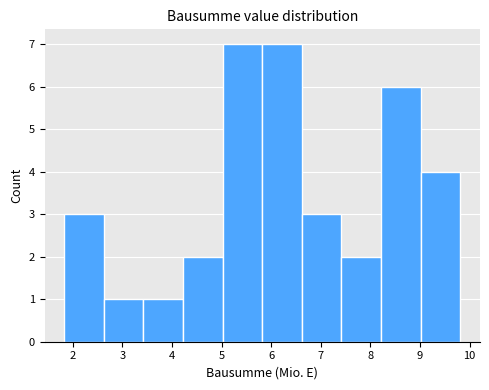

What is the height of the bar covering 5.8 to 6.6 on the x-axis? Neither the bar edges nor the heights are printed on the chart, so give them approximately, as read against the axes.

7